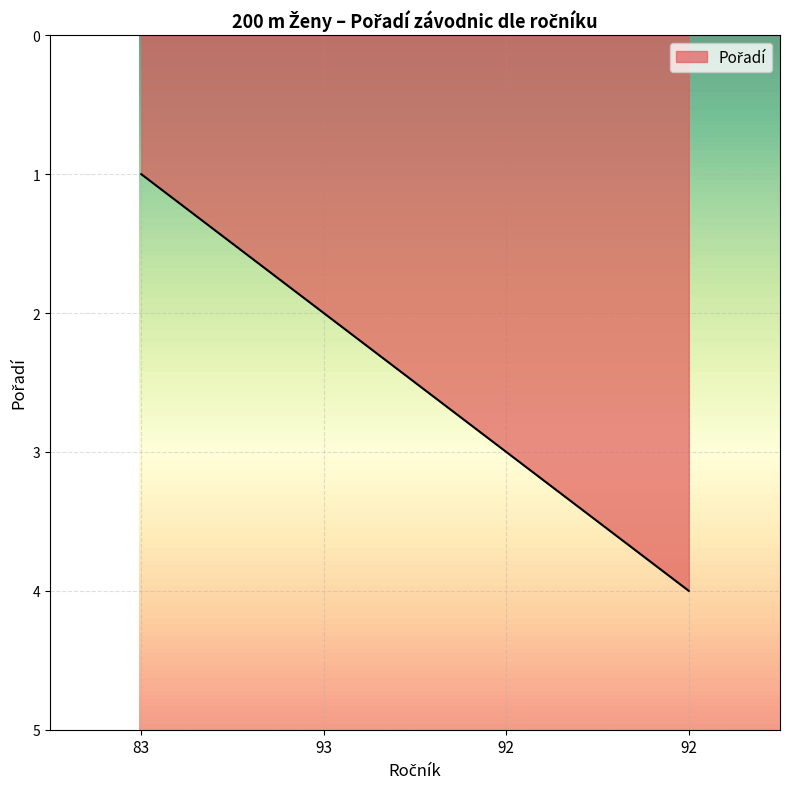

Count the values in the range 2 to 4.

3